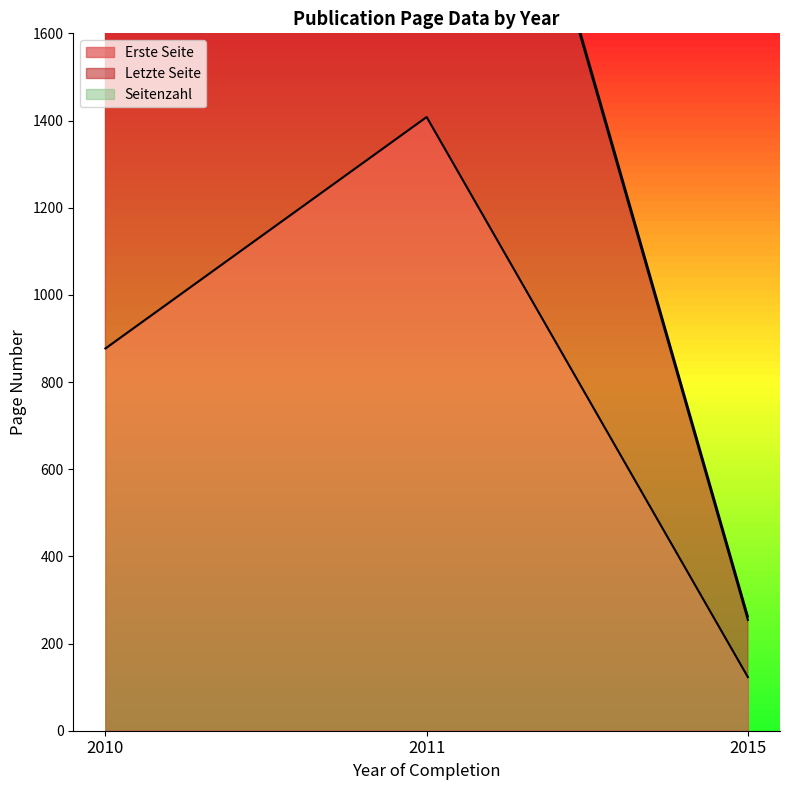

At which label does Letzte Seite first exceed 1762?

2011